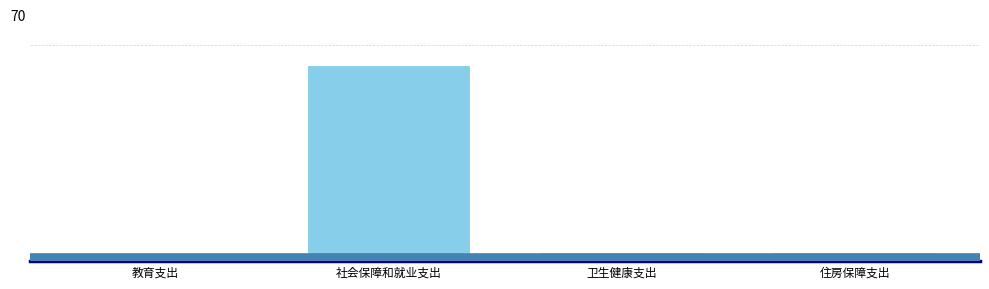

The value at 卫生健康支出 is 2.6. True or false?

True